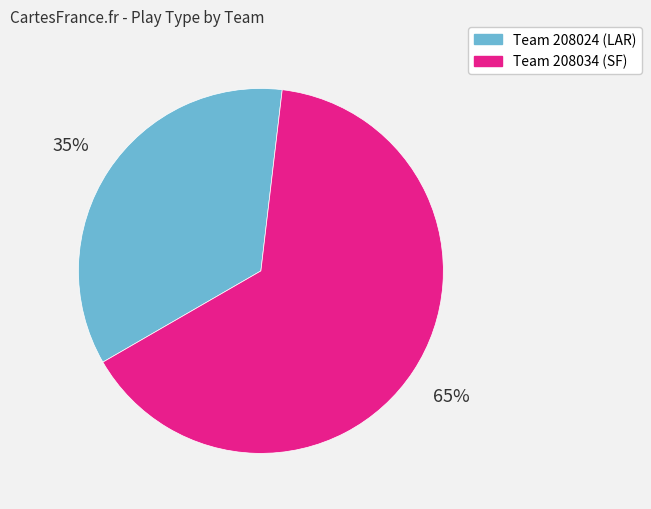

To the nearest percent, what is the average slice percentage?

50%